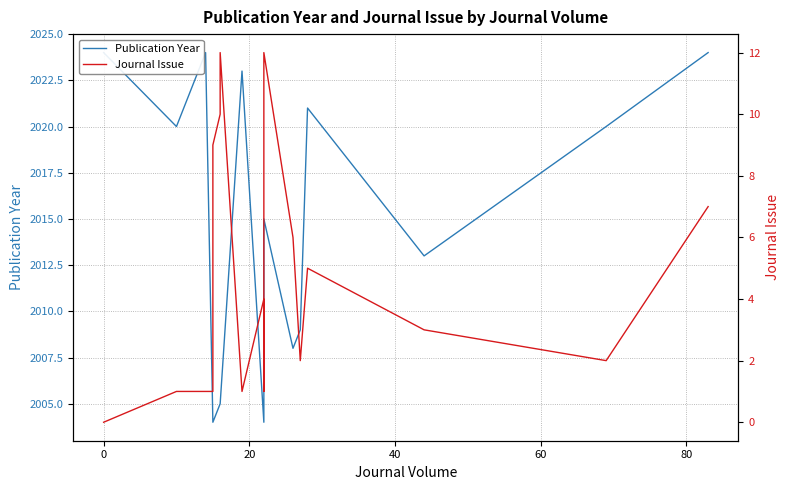

At how many categories does at least one series exceed 1916?

18